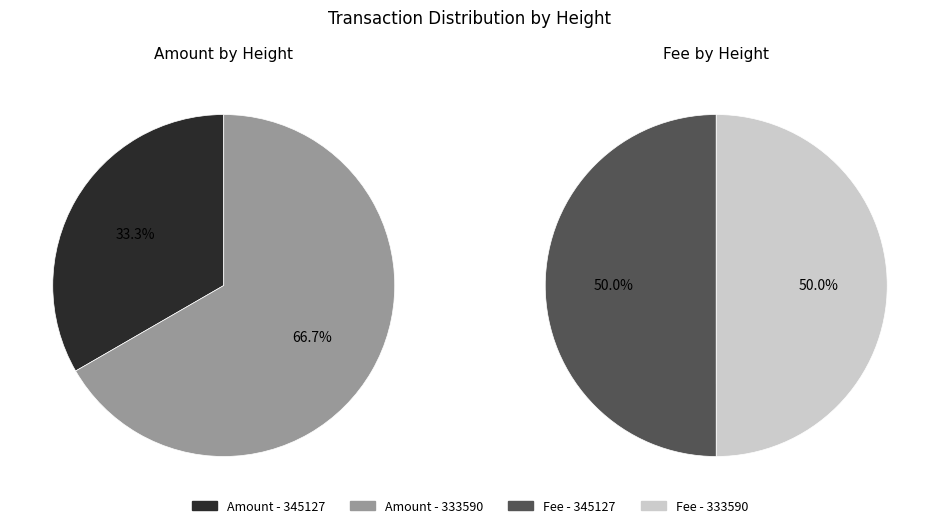

How many slices are in this pie chart?

2